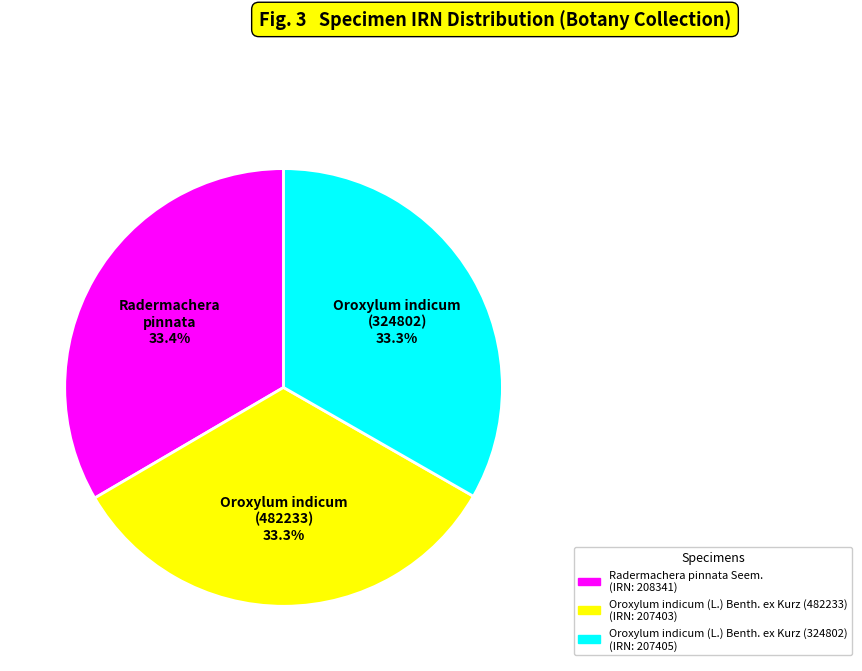

Is it true that Oroxylum indicum (L.) Benth. ex Kurz (482233) is 33% of the pie?

True